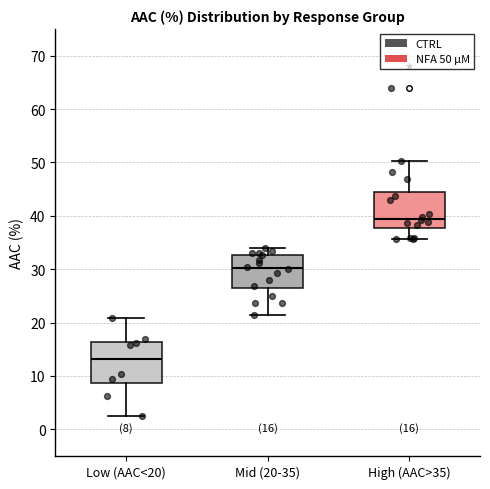

Which box's median line is the highest?

High (AAC>35)